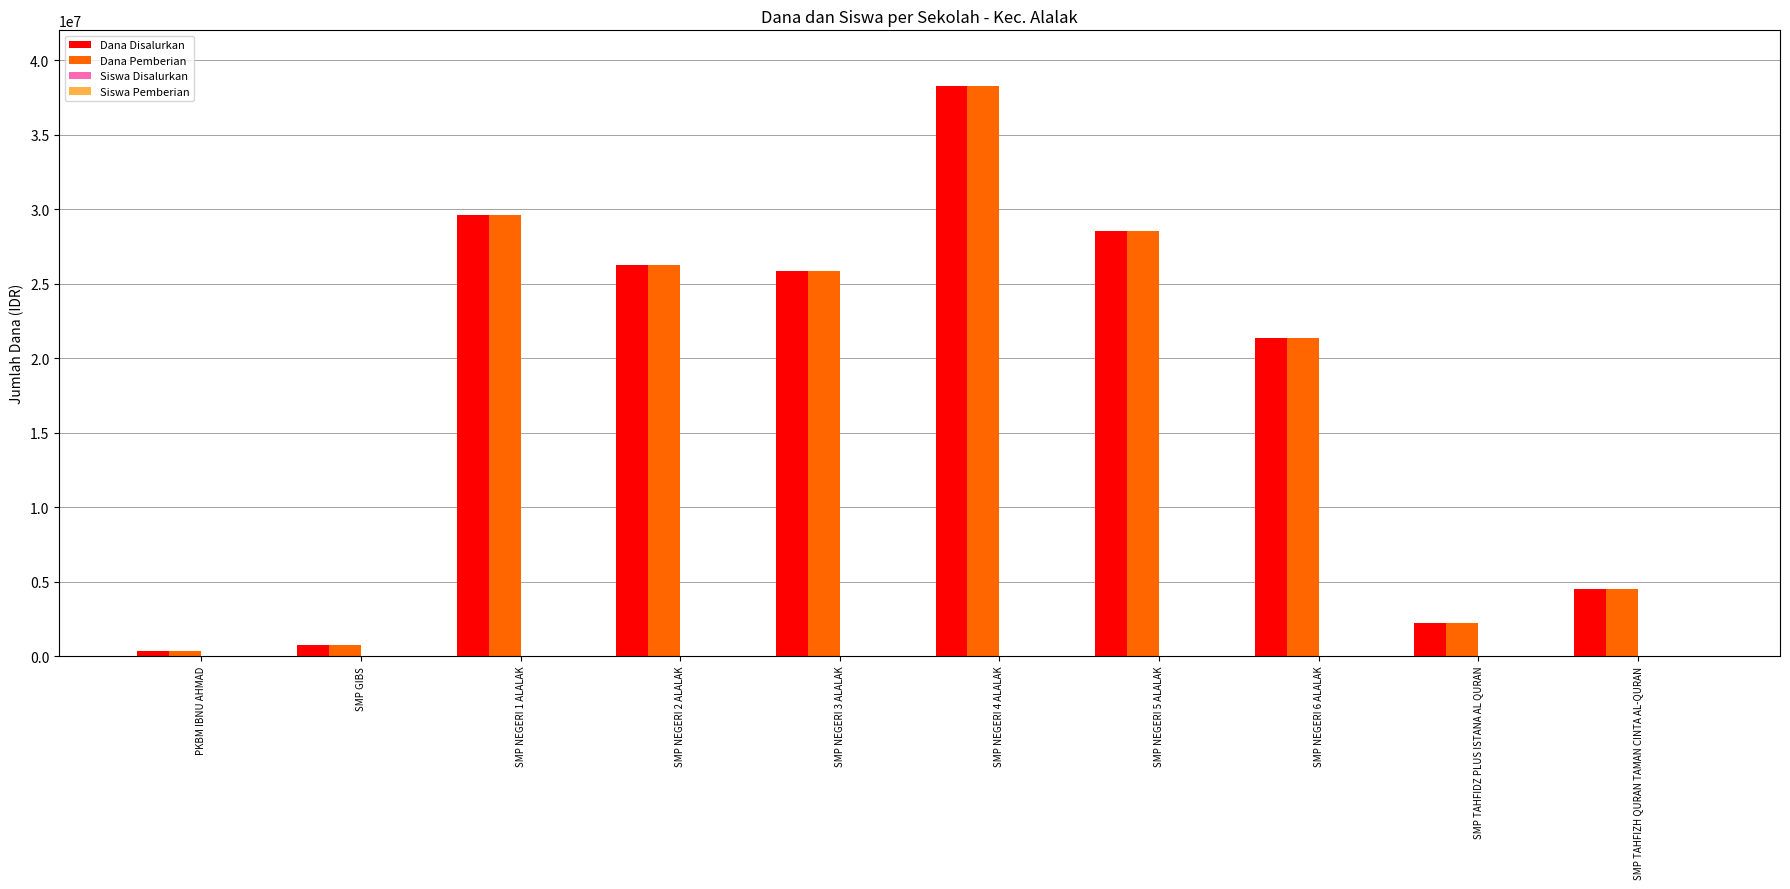

What is the maximum value for Dana Disalurkan?

38250000